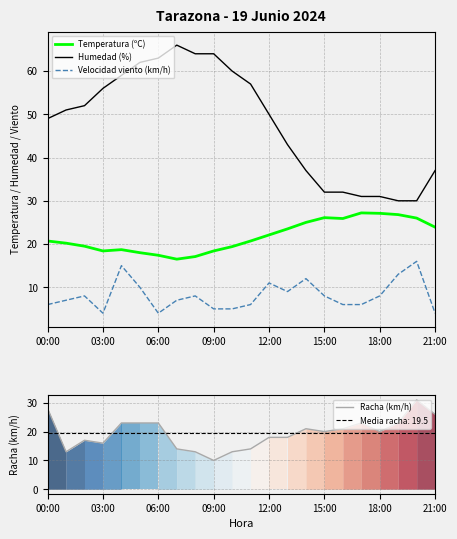

Which category has the highest value in the Racha (km/h) series?

20